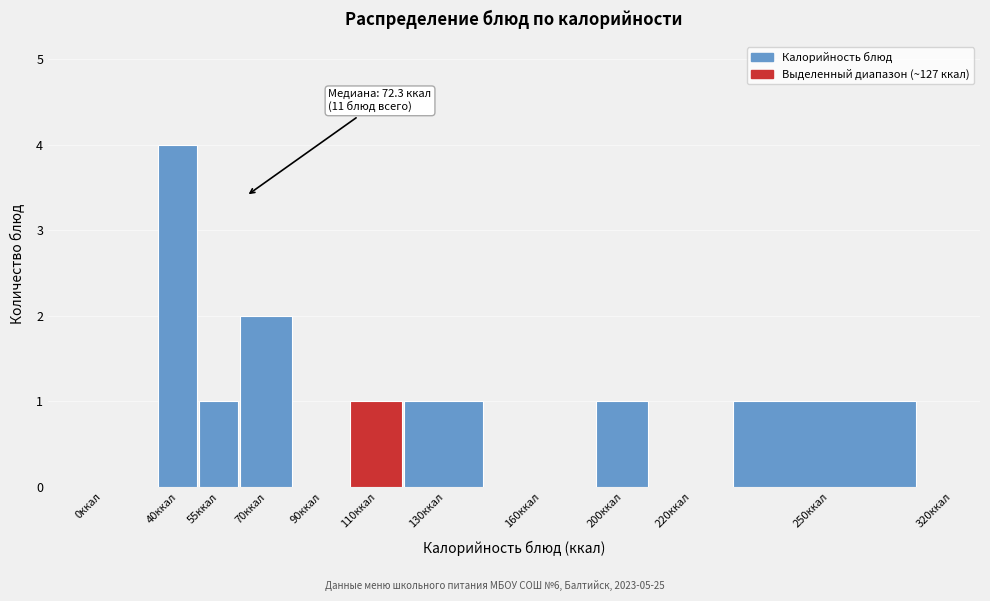

Reading right to left, list all the values displayed in this chart.

320ккал=0	250ккал=1	220ккал=0	200ккал=1	160ккал=0	130ккал=1	110ккал=1	90ккал=0	70ккал=2	55ккал=1	40ккал=4	0ккал=0